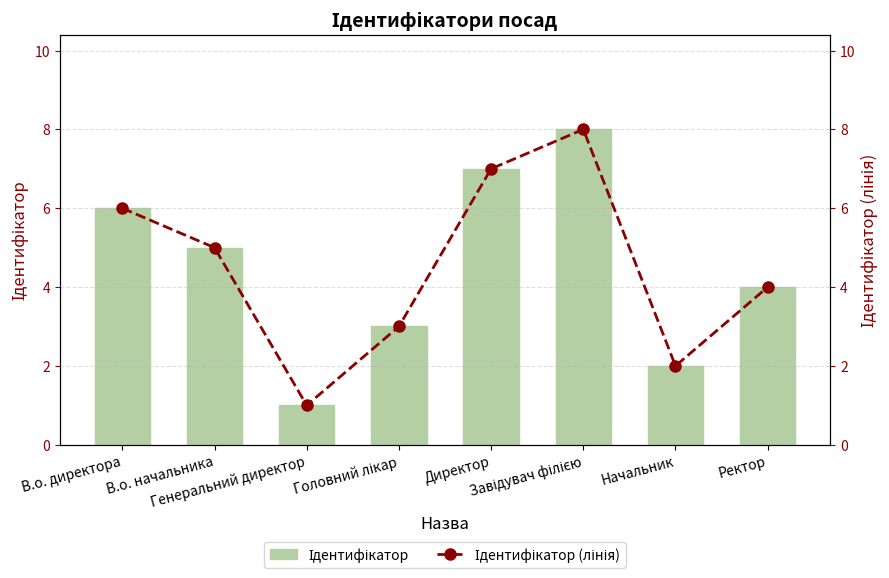

Read the Ідентифікатор value at Начальник.

2